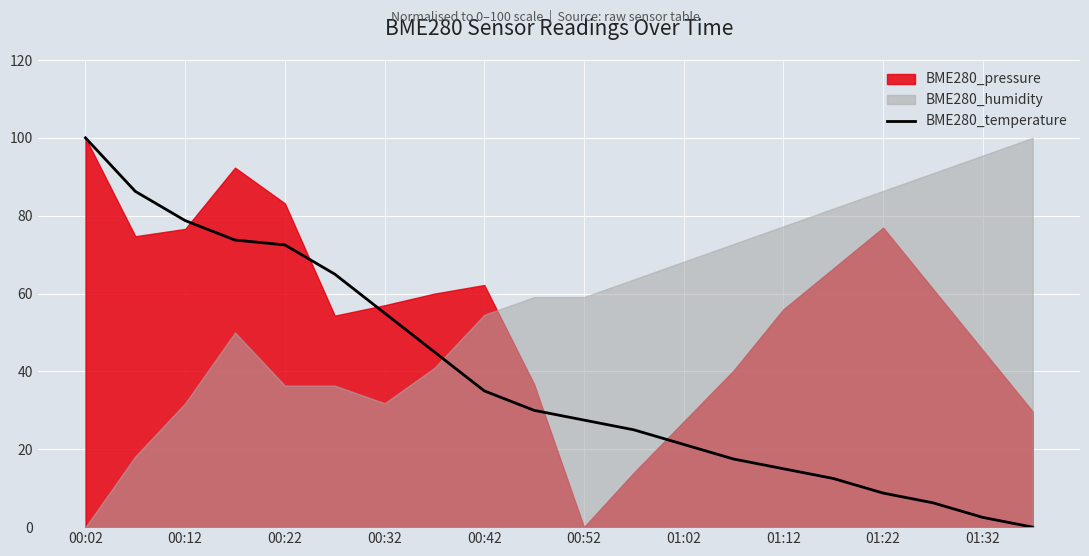

True or false: BME280_temperature has a value of 35.0 at 00:42.

True